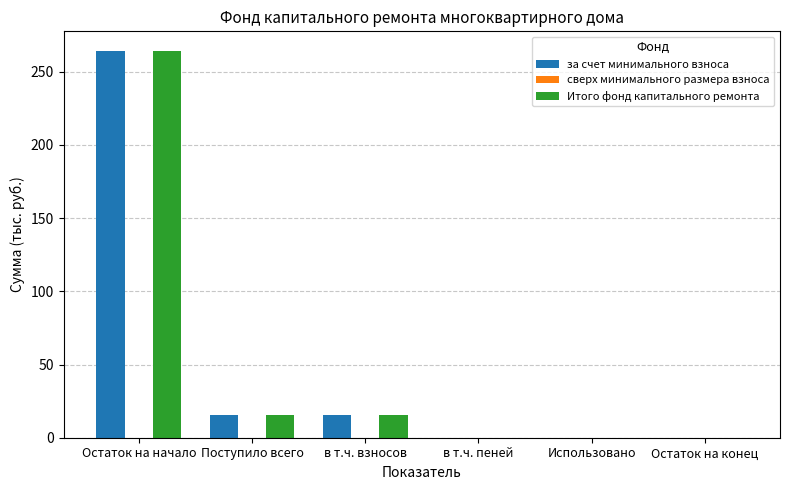

The value of Итого фонд капитального ремонта at Поступило всего is 15.7. True or false?

True